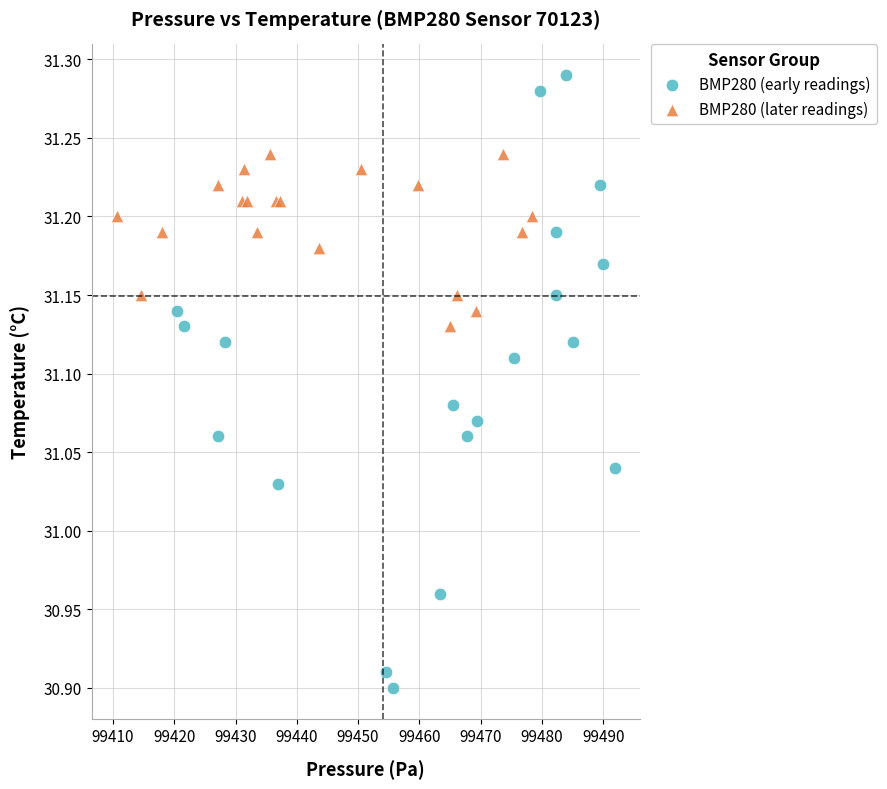

Which series reaches the minimum Y coordinate?

BMP280 (early readings)